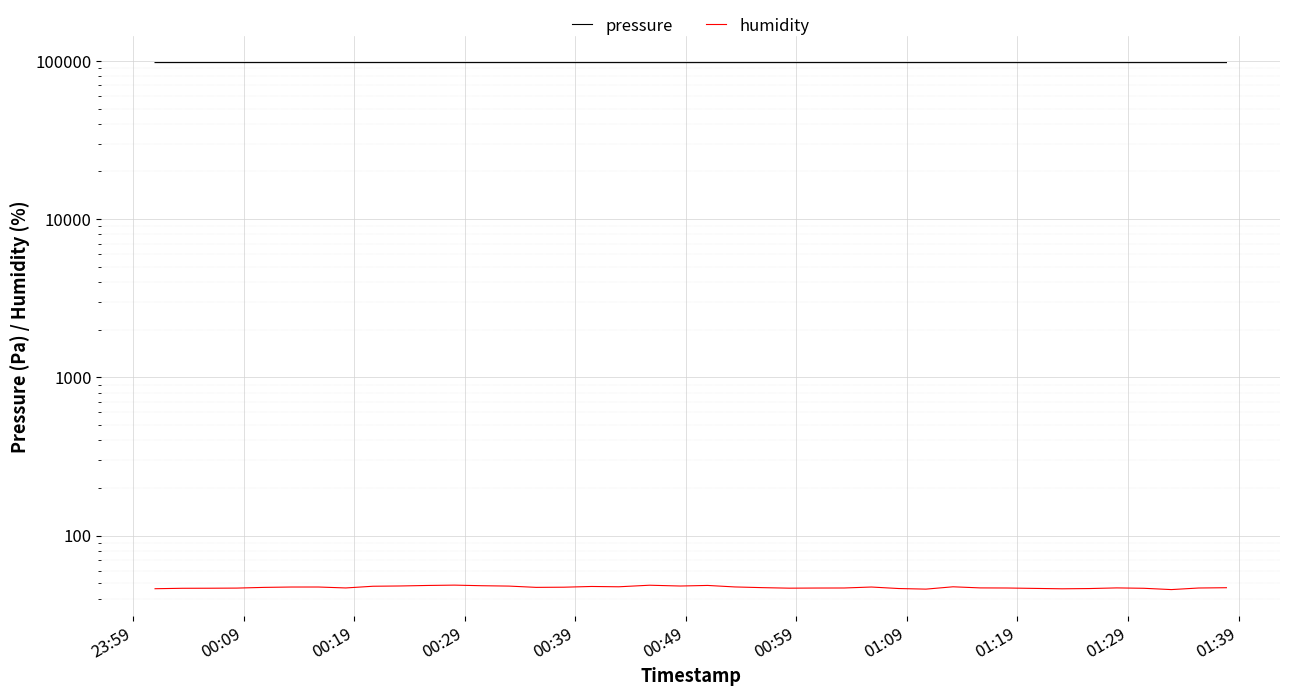

True or false: humidity has a value of 46.7 at 01:09.

True